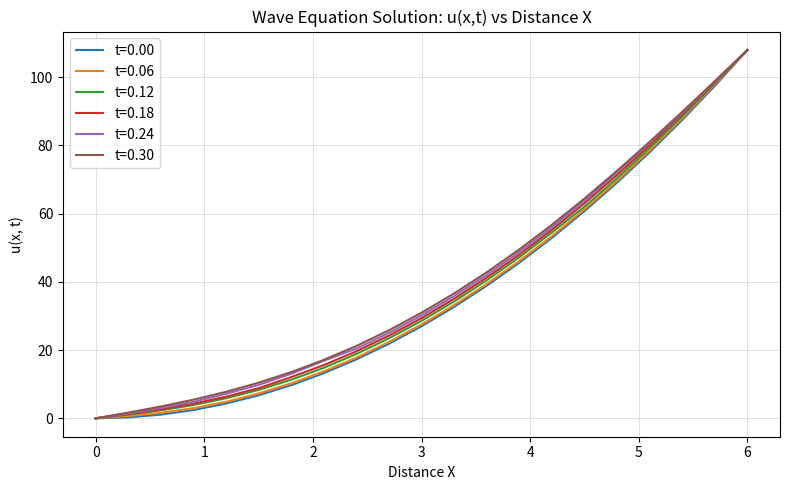

What is the maximum value for t=0.24?

108.0